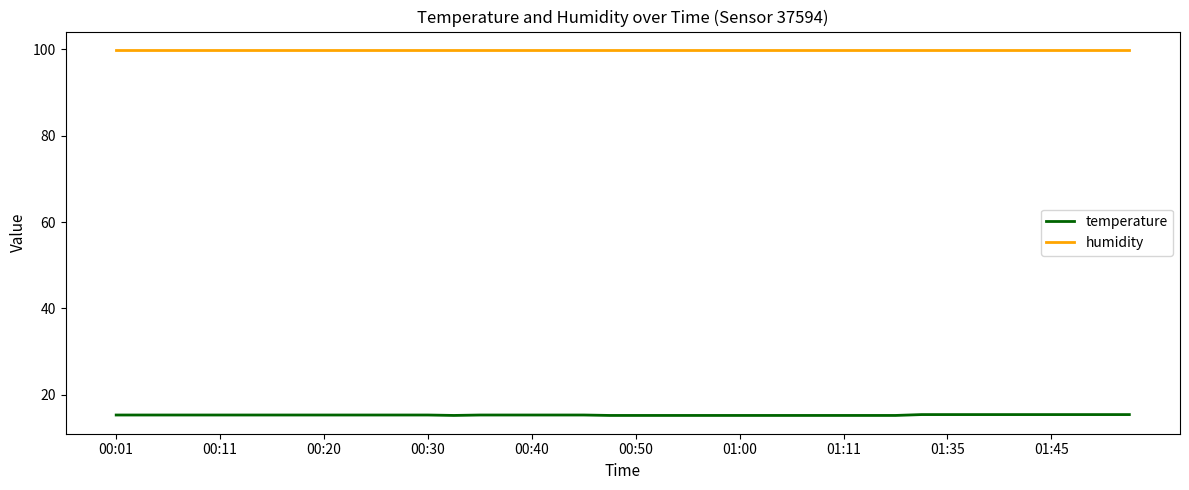

Which series has the largest total across all categories?

humidity